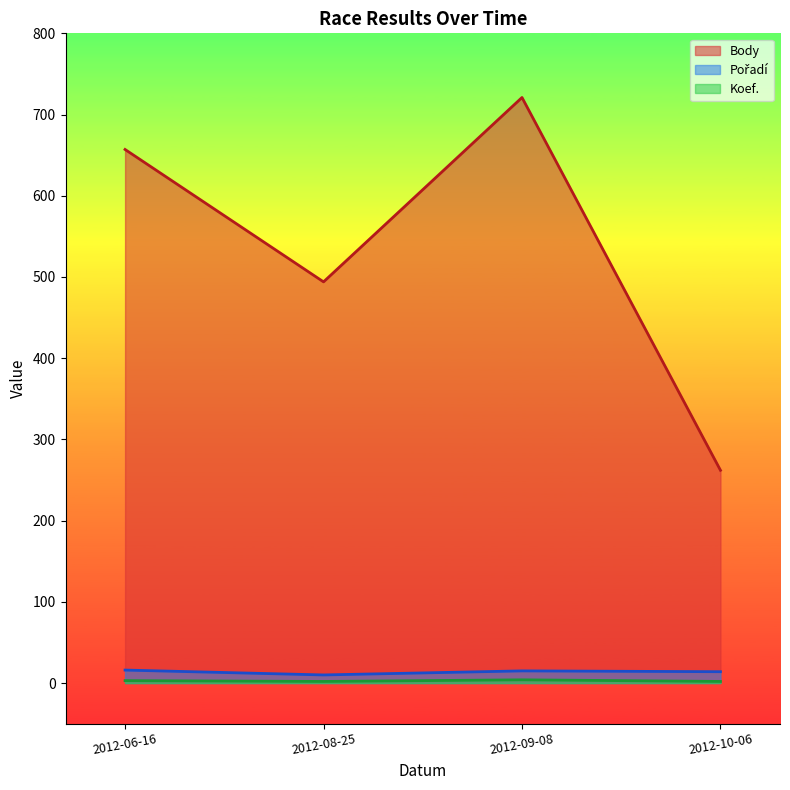

True or false: Body has a value of 112 at 2012-08-25.

False